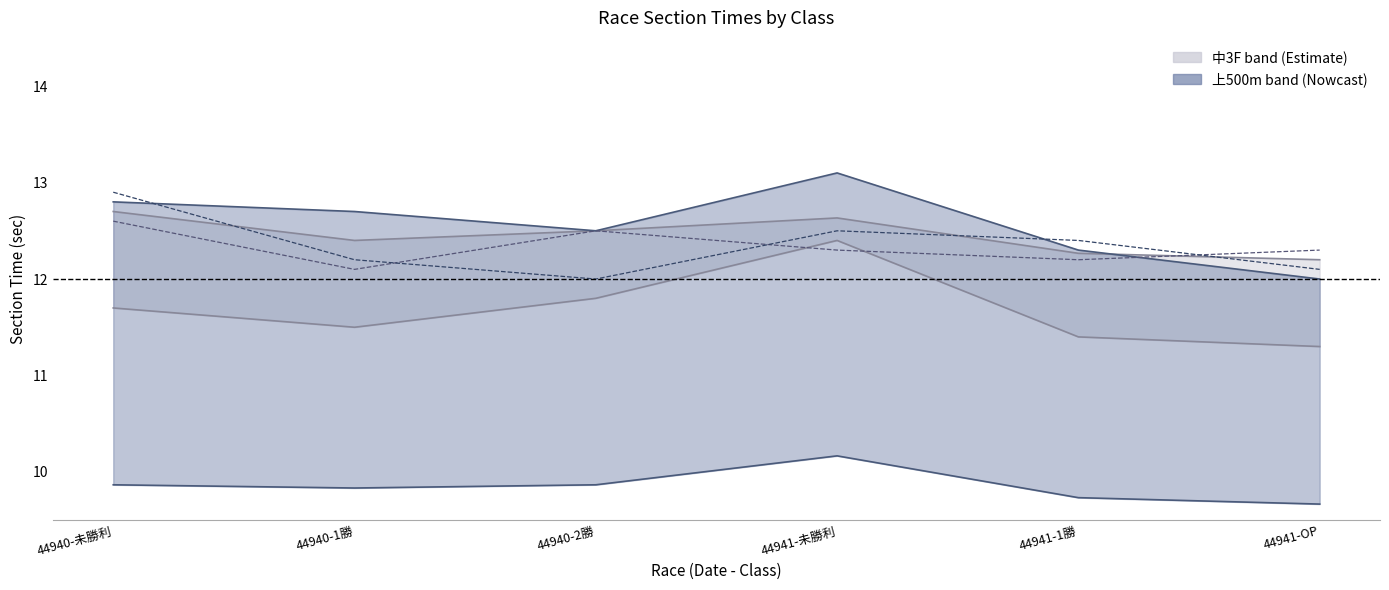

At which category does the chart reach its peak across all series?

44941-未勝利